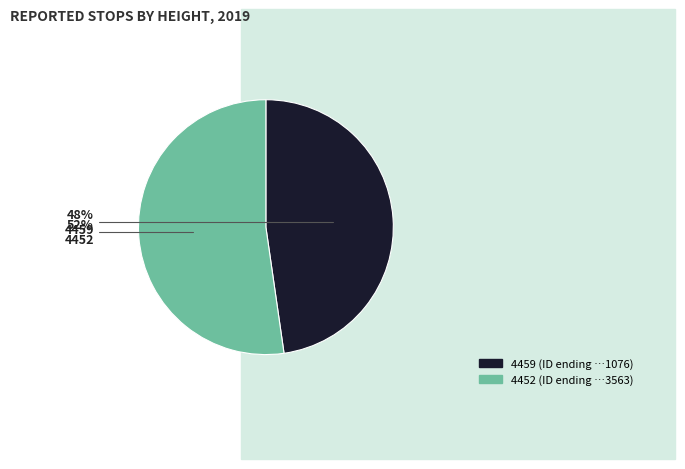

How many segments does this pie chart have?

2